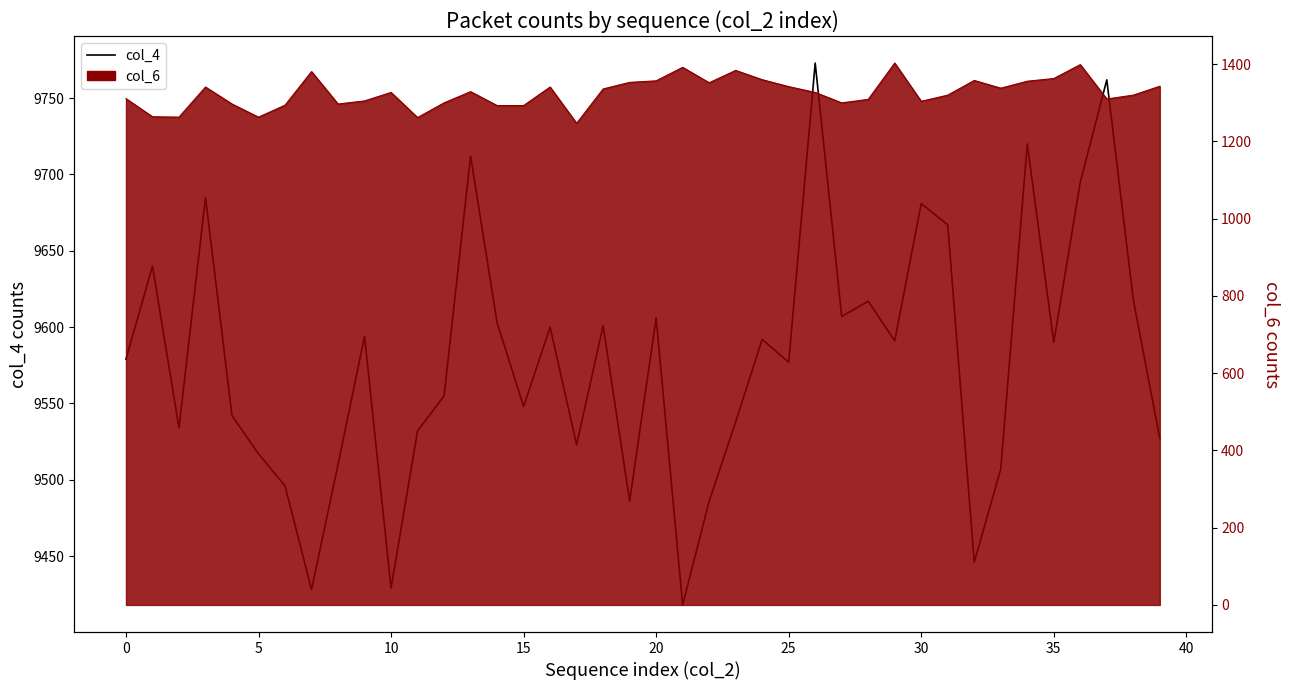

What is the change in value from 30 to 33?

-174